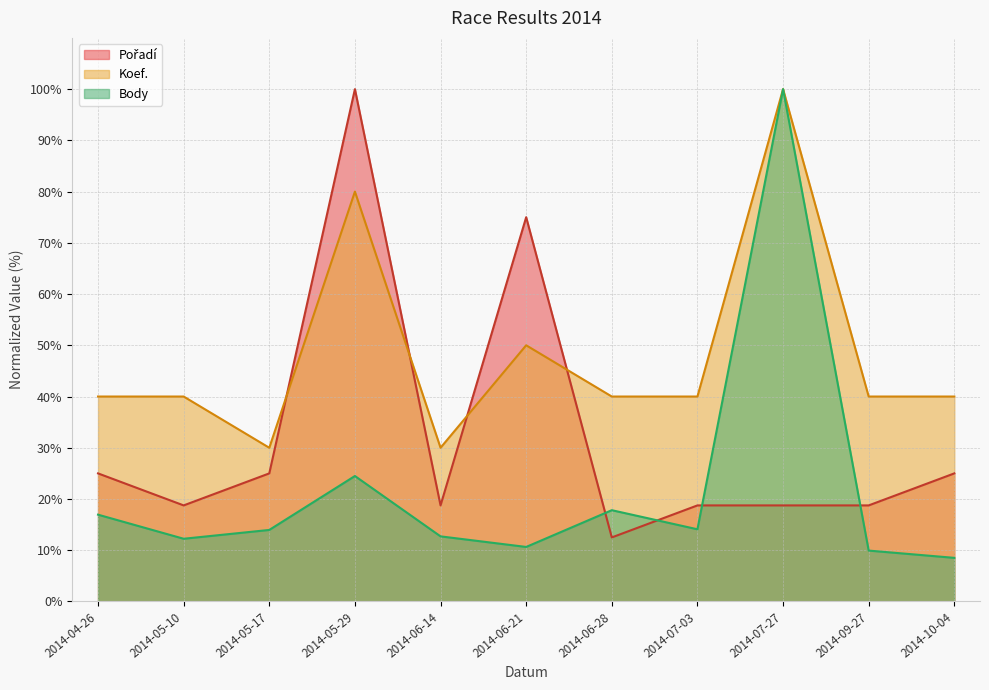

What position from the right is 2014-06-14?

7